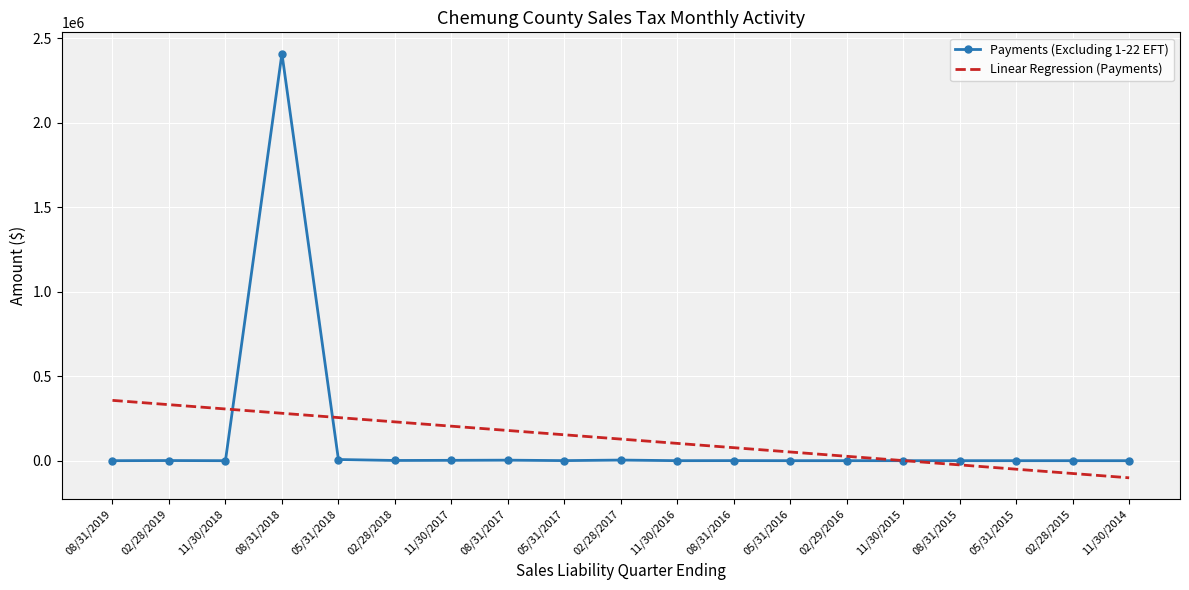

At which label is Linear Regression (Payments) closest to 127757?

02/28/2017